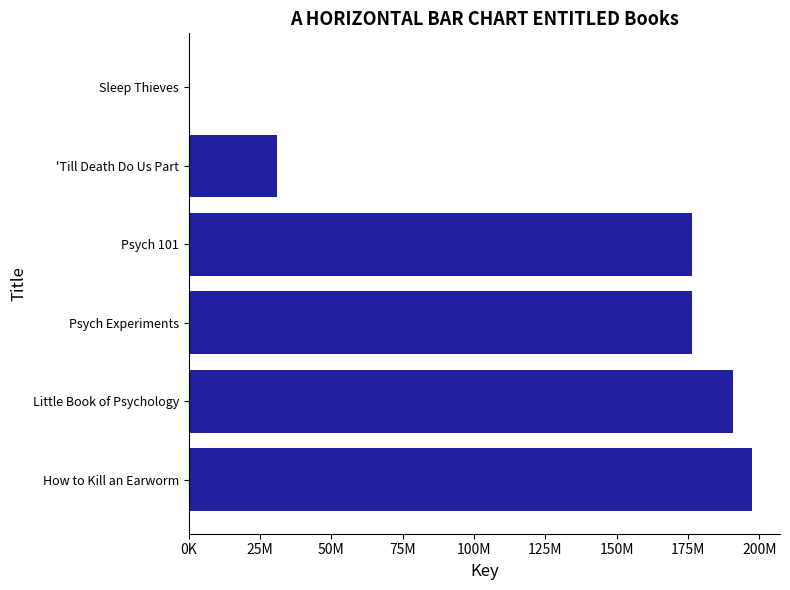

How many data points does each series have?

6